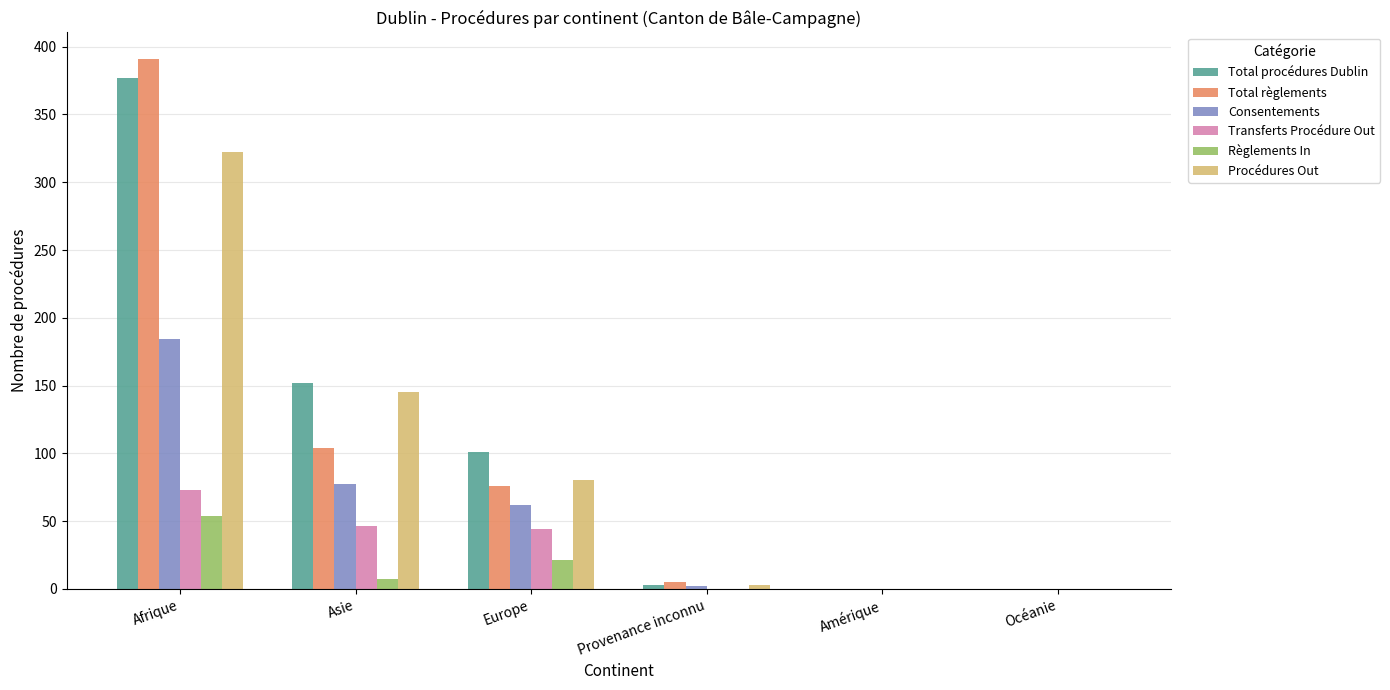

What is the maximum value for Total règlements?

391